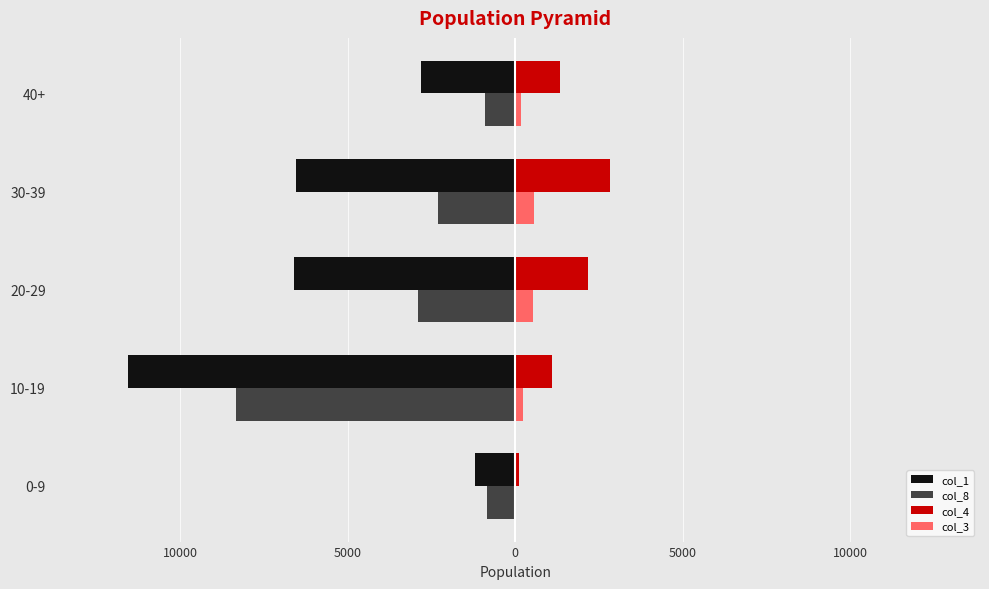

What is the average value of the col_8 series?

-3066